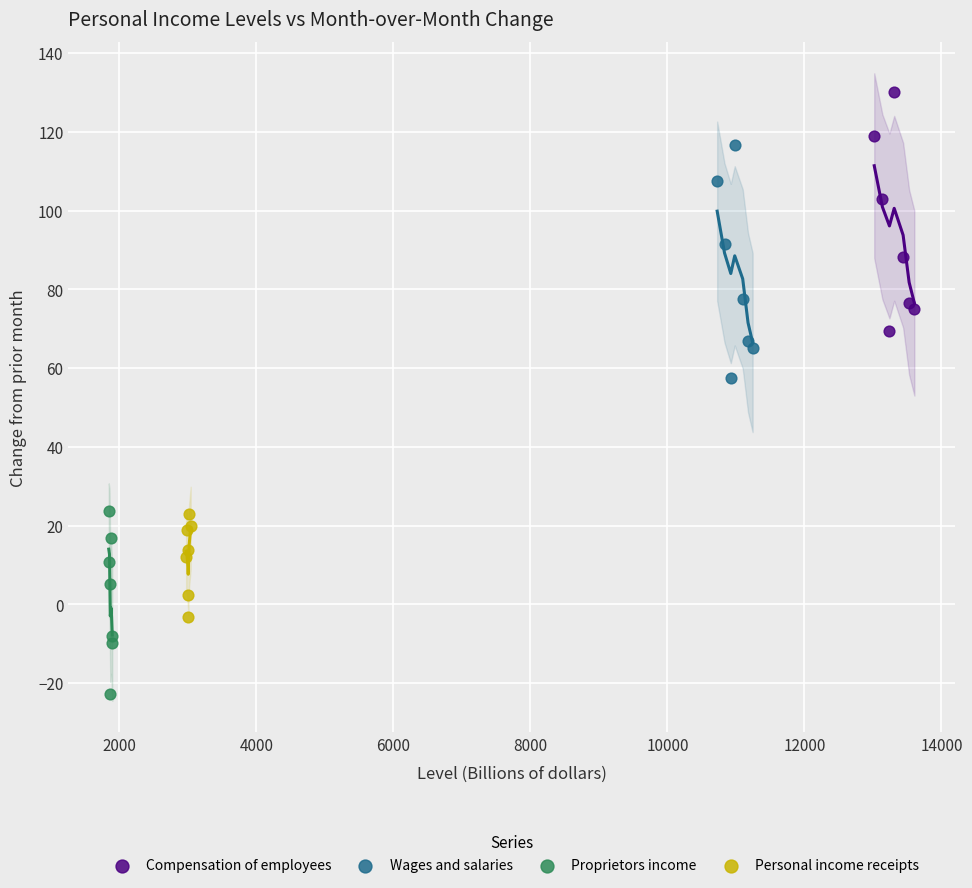

Which series has the largest Y range (max minus min)?

Compensation of employees